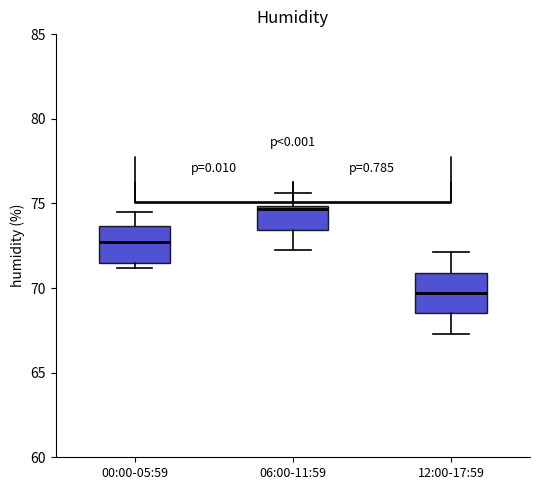

Which box's median line is the highest?

06:00-11:59